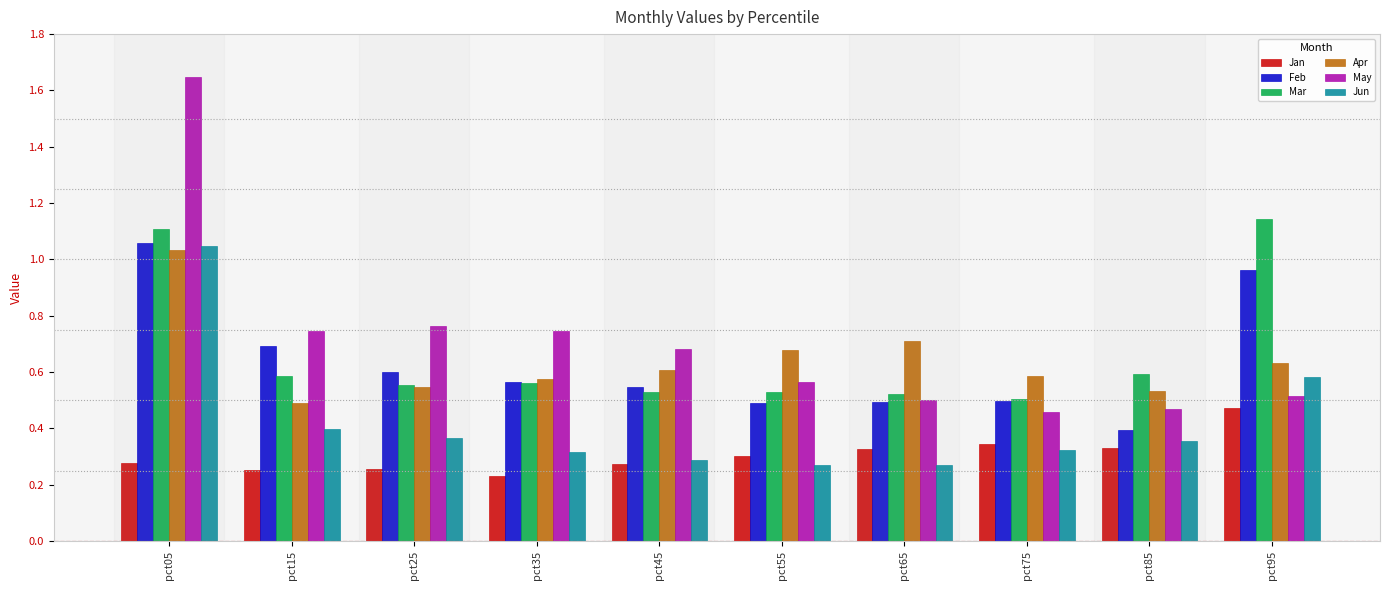

Between pct85 and pct95, which series saw the biggest shift?

Feb